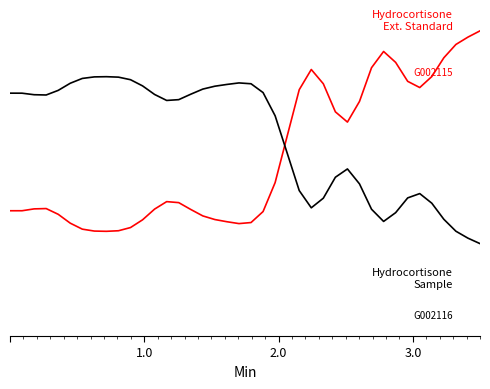

Does the chart have visible grid lines?

No